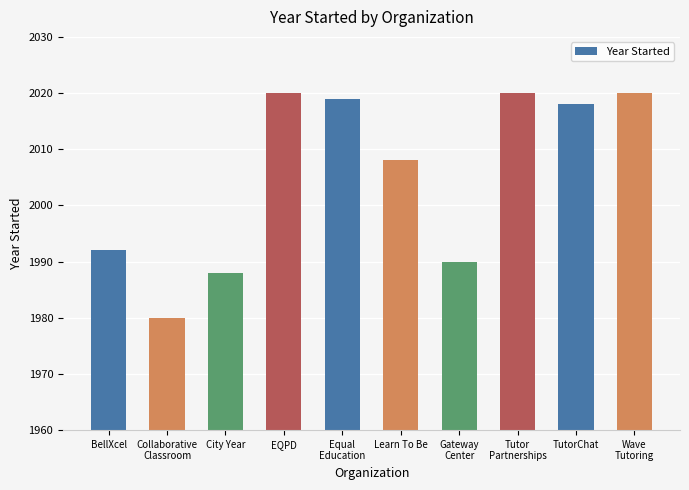

Reading left to right, what are all the values shown in this chart?

BellXcel=1992	Collaborative
Classroom=1980	City Year=1988	EQPD=2020	Equal
Education=2019	Learn To Be=2008	Gateway
Center=1990	Tutor
Partnerships=2020	TutorChat=2018	Wave
Tutoring=2020